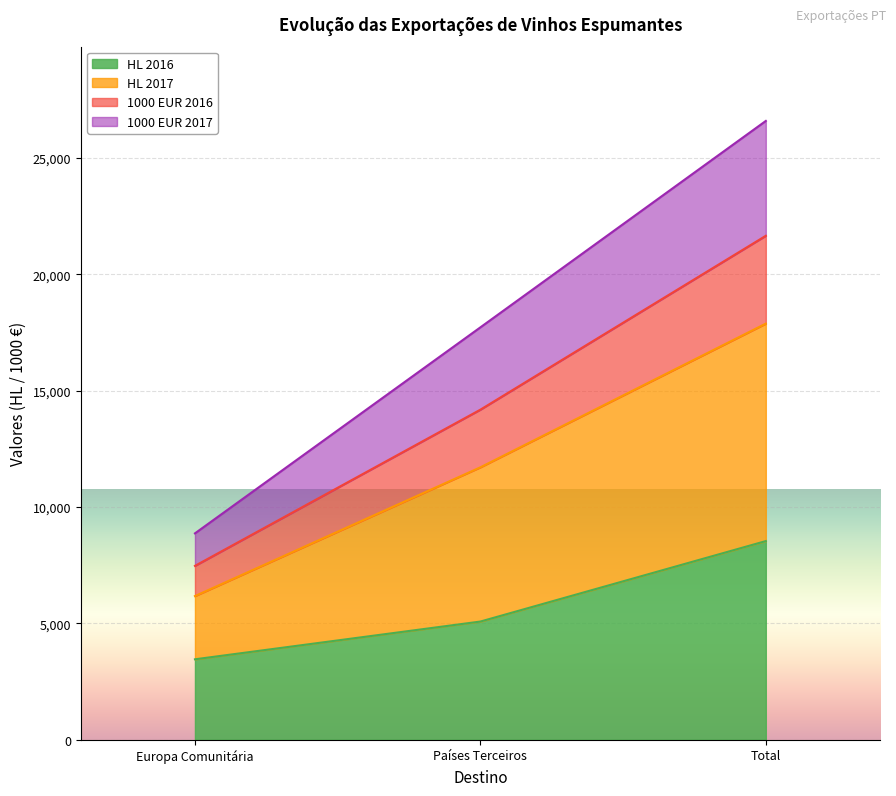

What is the minimum value shown in the chart?

3458.4